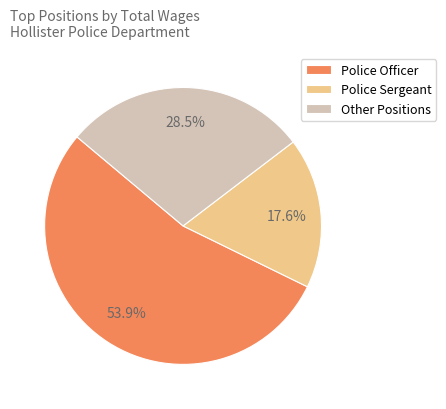

To the nearest percent, what is the average slice percentage?

33%